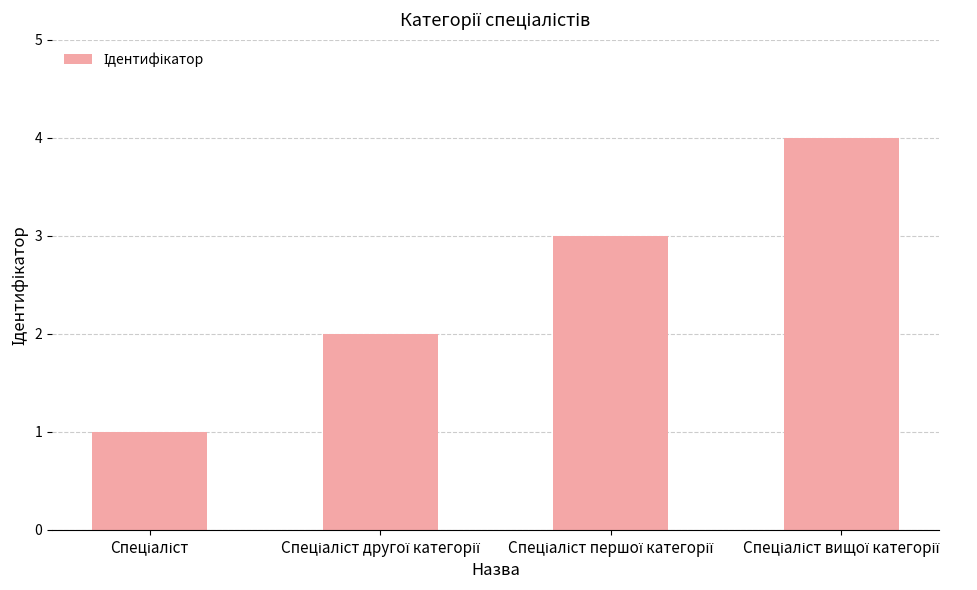

What is the greatest value displayed?

4